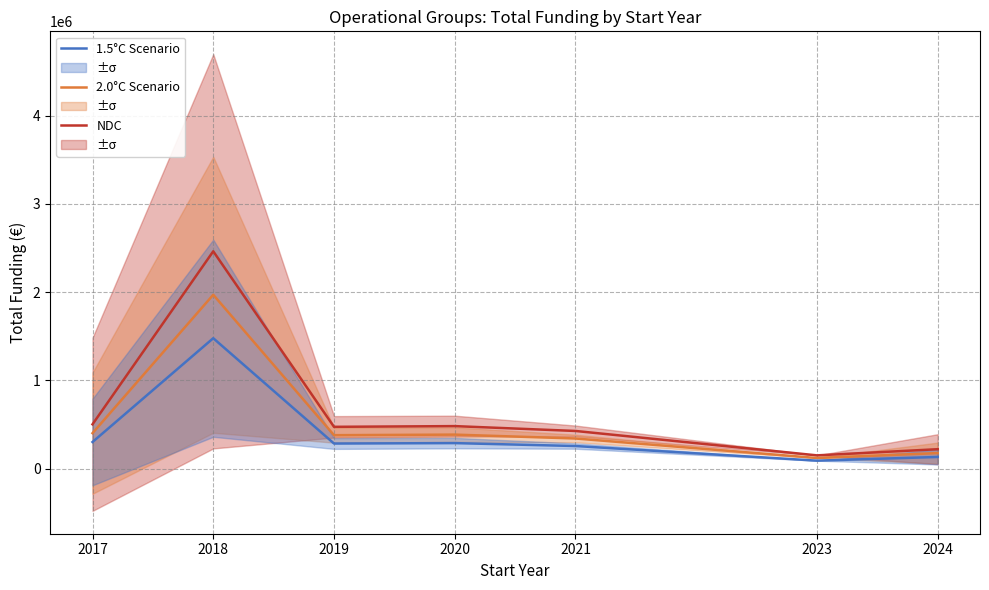

Which series has the largest range (max minus min)?

NDC